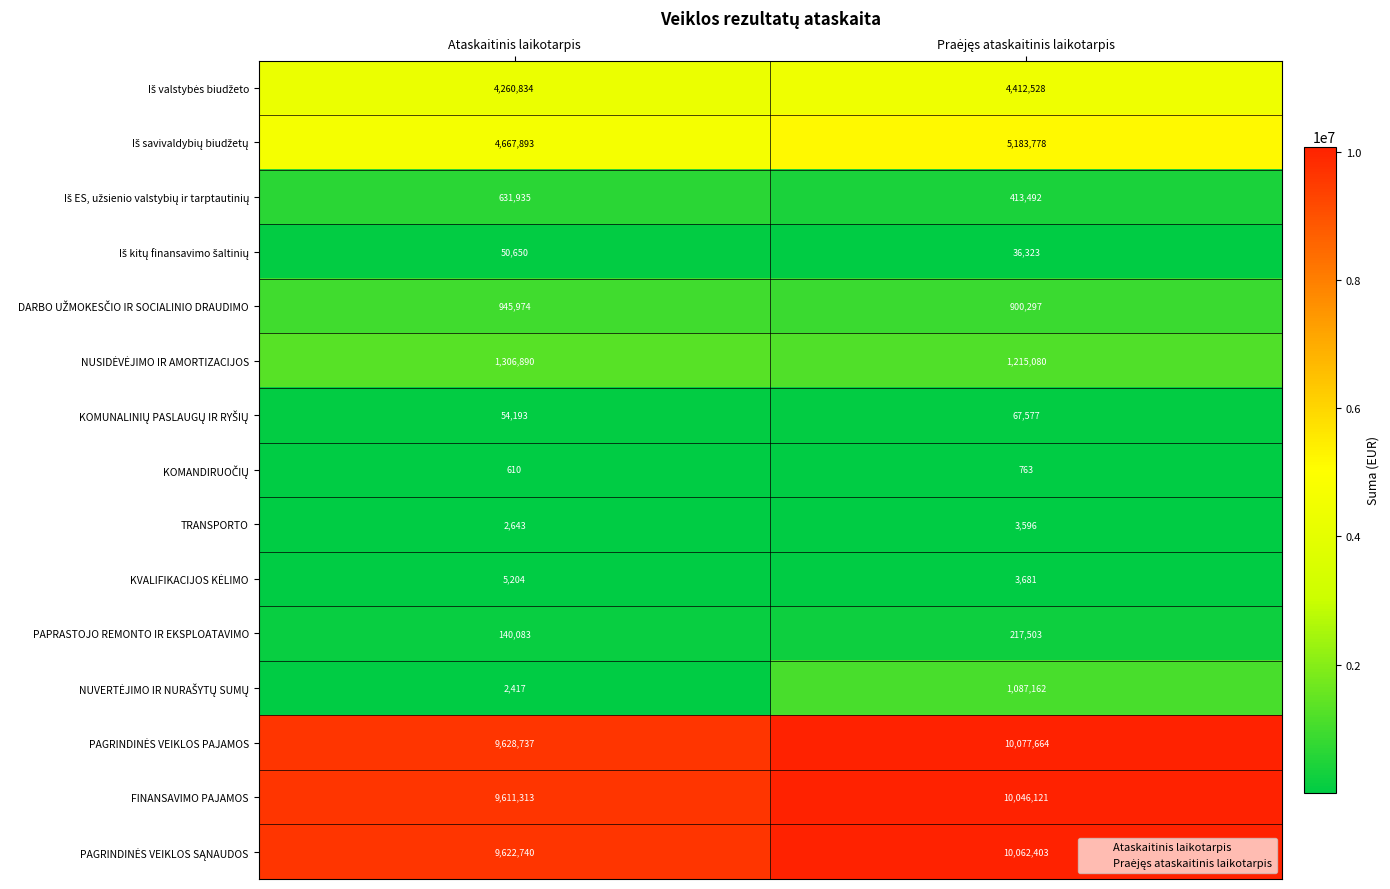

What is the total value across all series at Ataskaitinis laikotarpis?

40932116